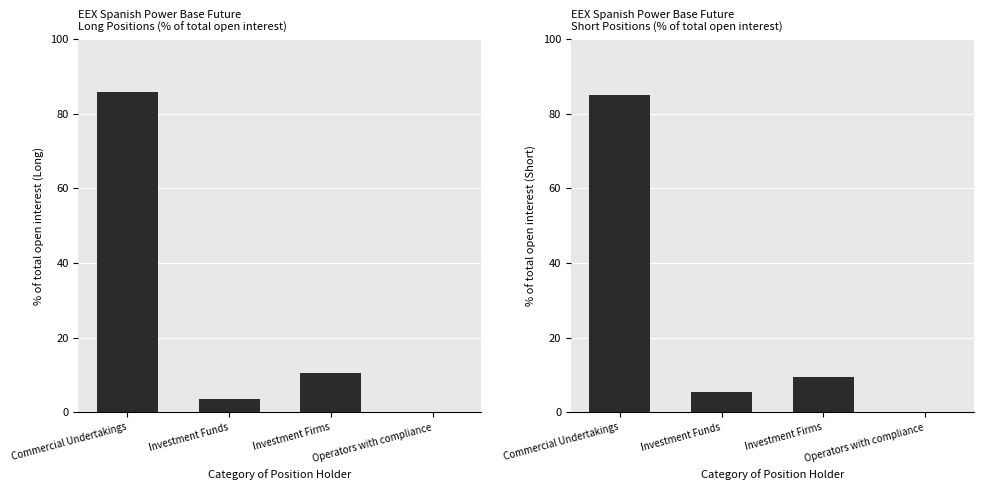

At which label does Short % of Open Interest first exceed 9?

Commercial Undertakings